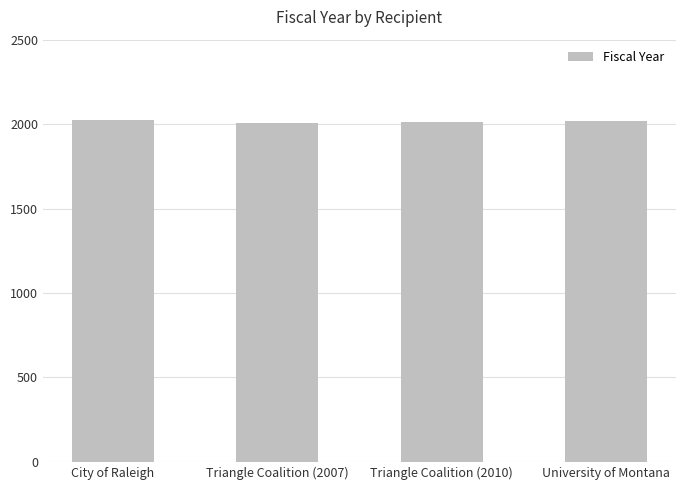

What is the label of the 1st bar from the right?

University of Montana